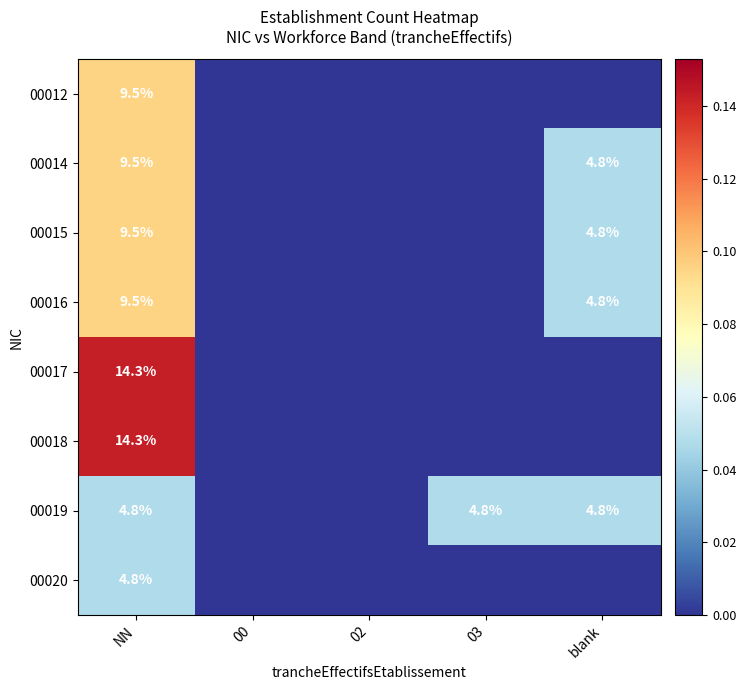

True or false: 00014 has a value of 2.5 at blank.

False